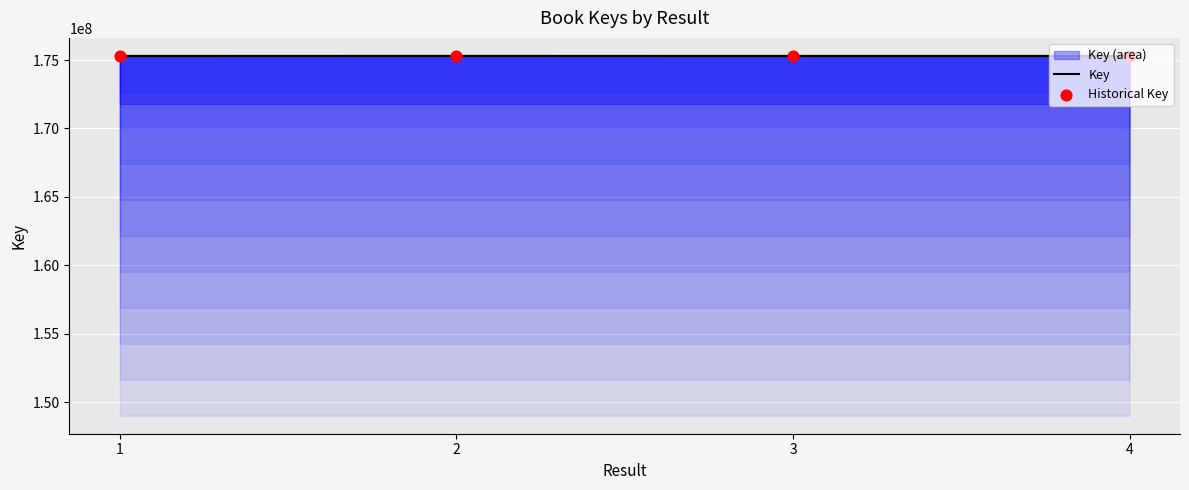

What is the total value across all series at 4?

350602156